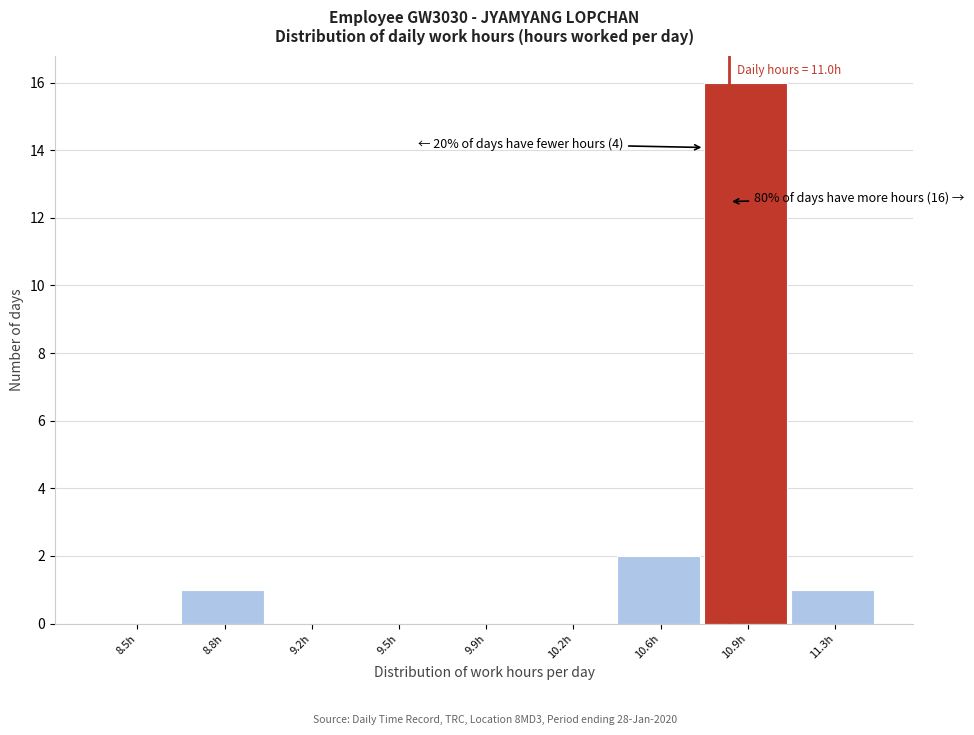

Reading left to right, transcribe all the data shown in this chart.

8.5h=0	8.8h=1	9.2h=0	9.5h=0	9.9h=0	10.2h=0	10.6h=2	10.9h=16	11.3h=1